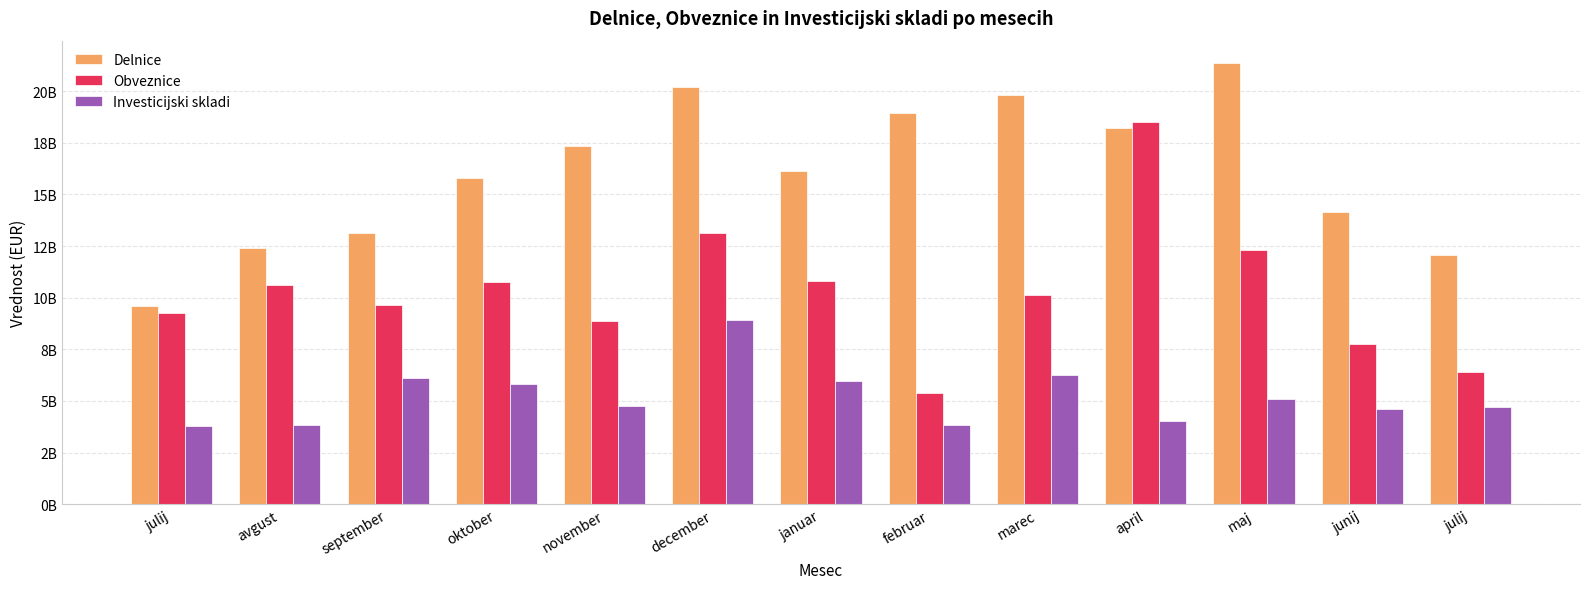

Which category has the highest value across all series?

maj